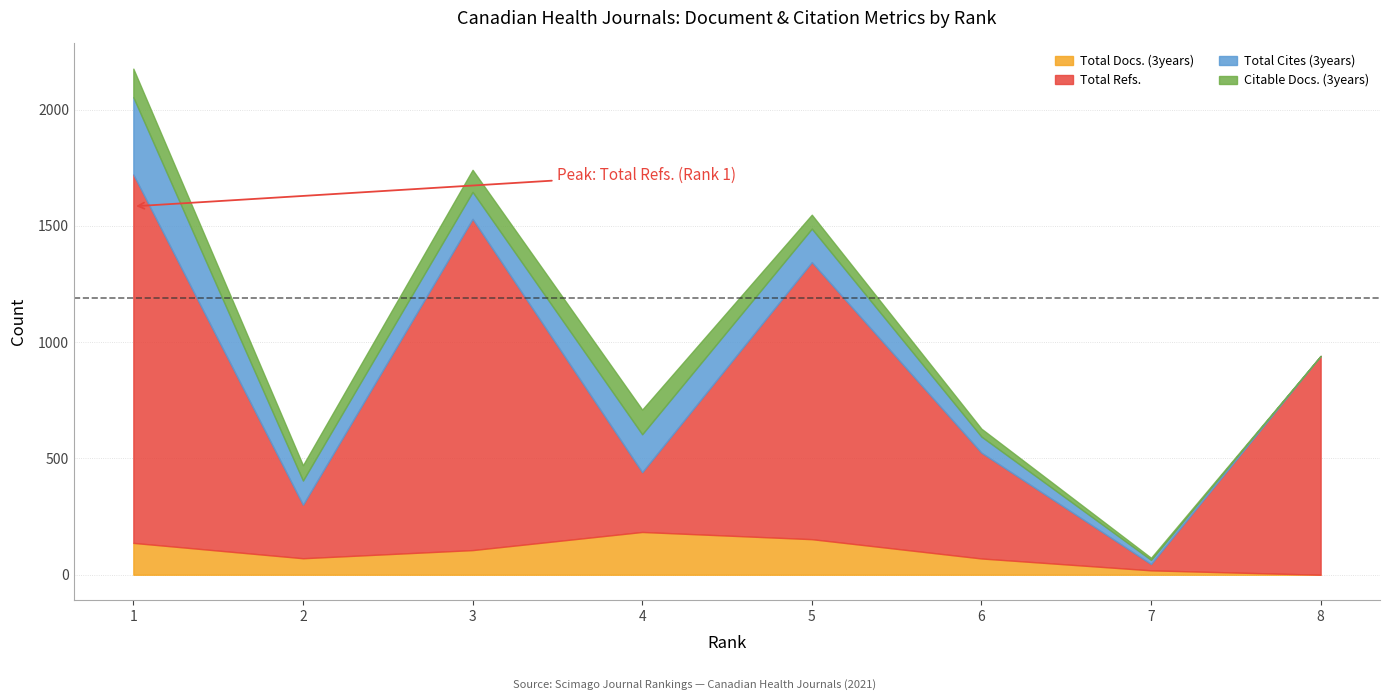

True or false: Citable Docs. (3years) and Total Refs. cross at least once.

False